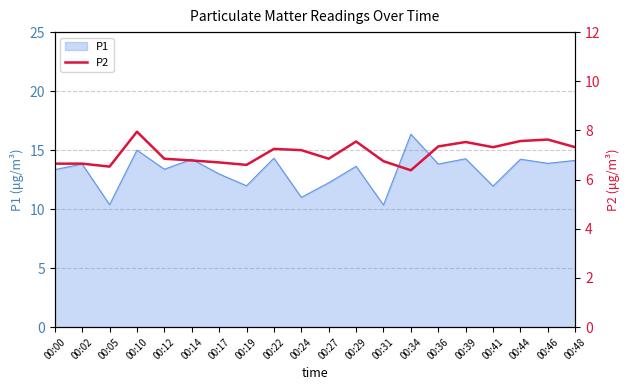

What is the maximum value shown in the chart?

8.0